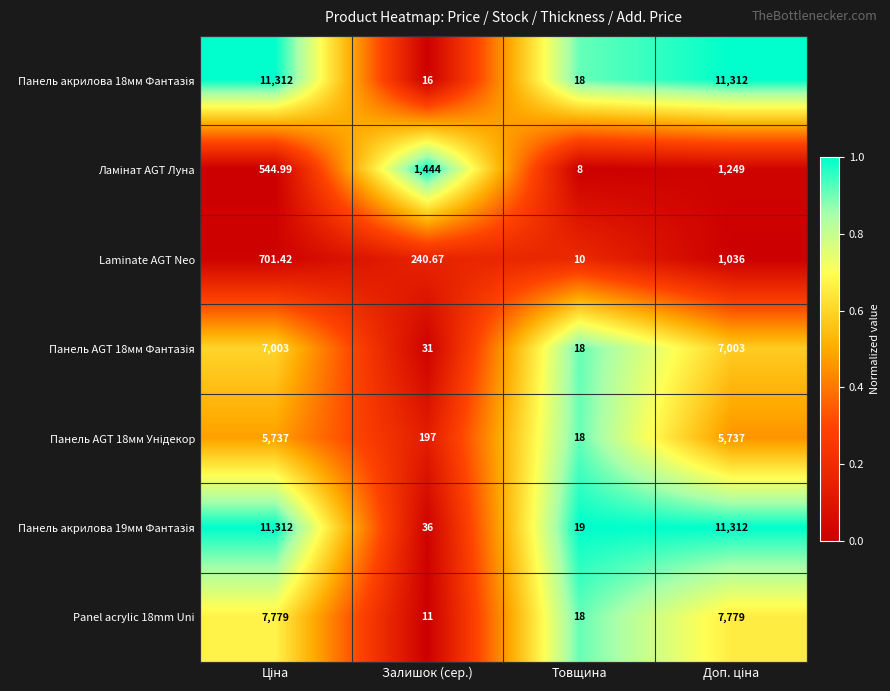

Where is Panel acrylic 18mm Uni nearest to the value 3895?

Товщина